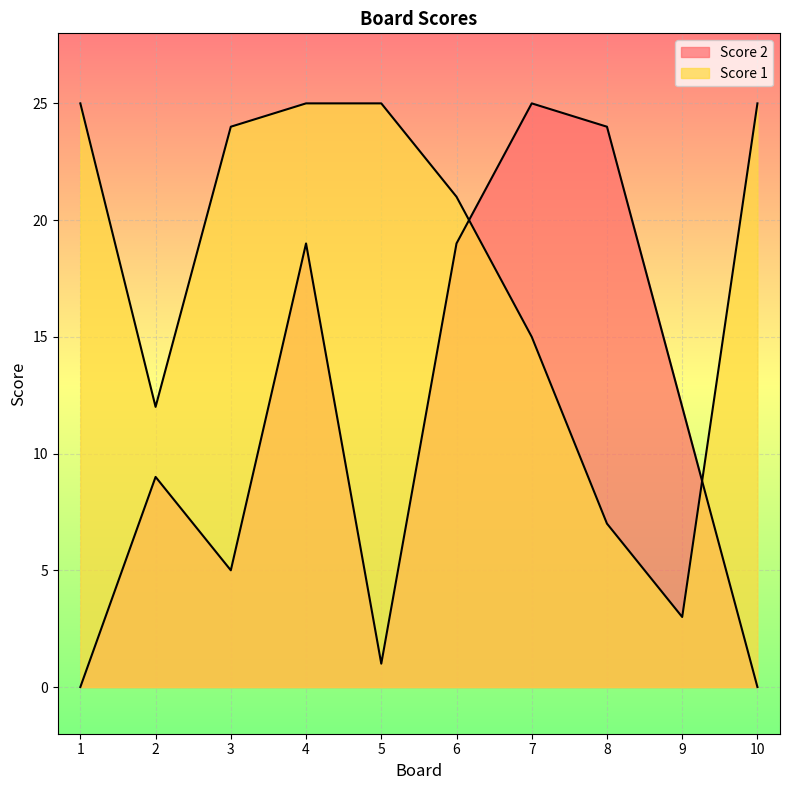

Rank the series by their maximum value, from lowest to highest.

Score 1, Score 2